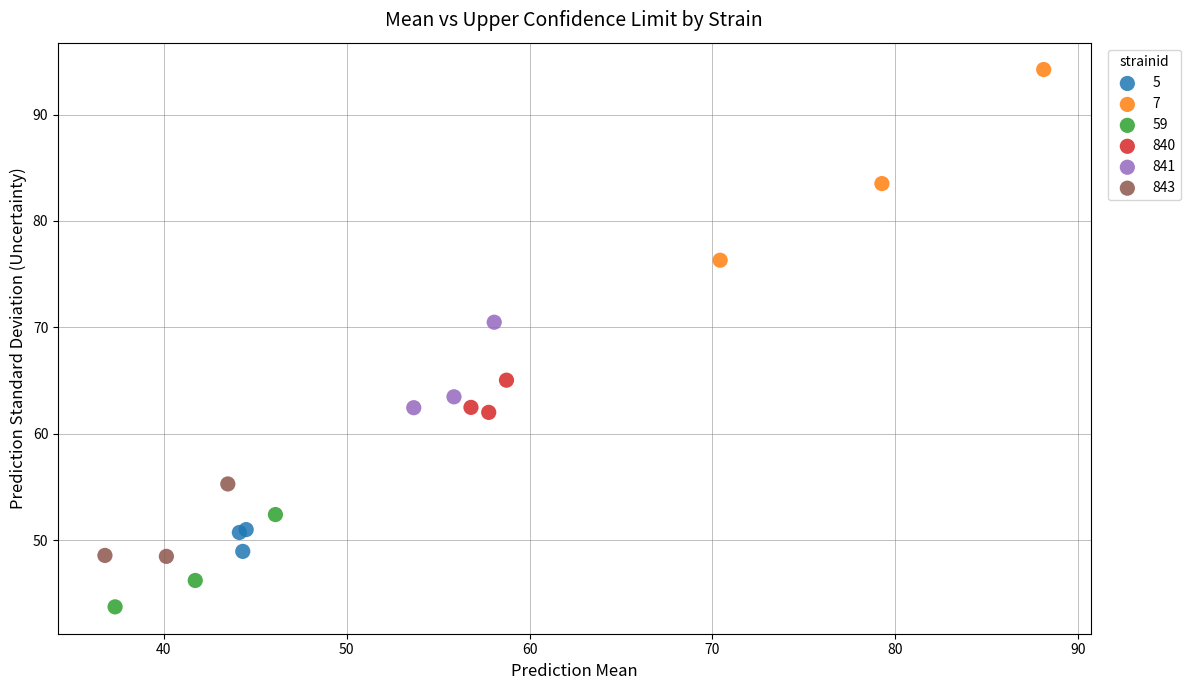

Which series contains the lowest Y value?

59